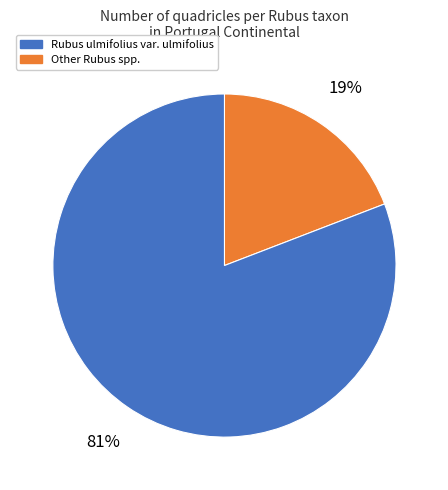

How many slices are in this pie chart?

2